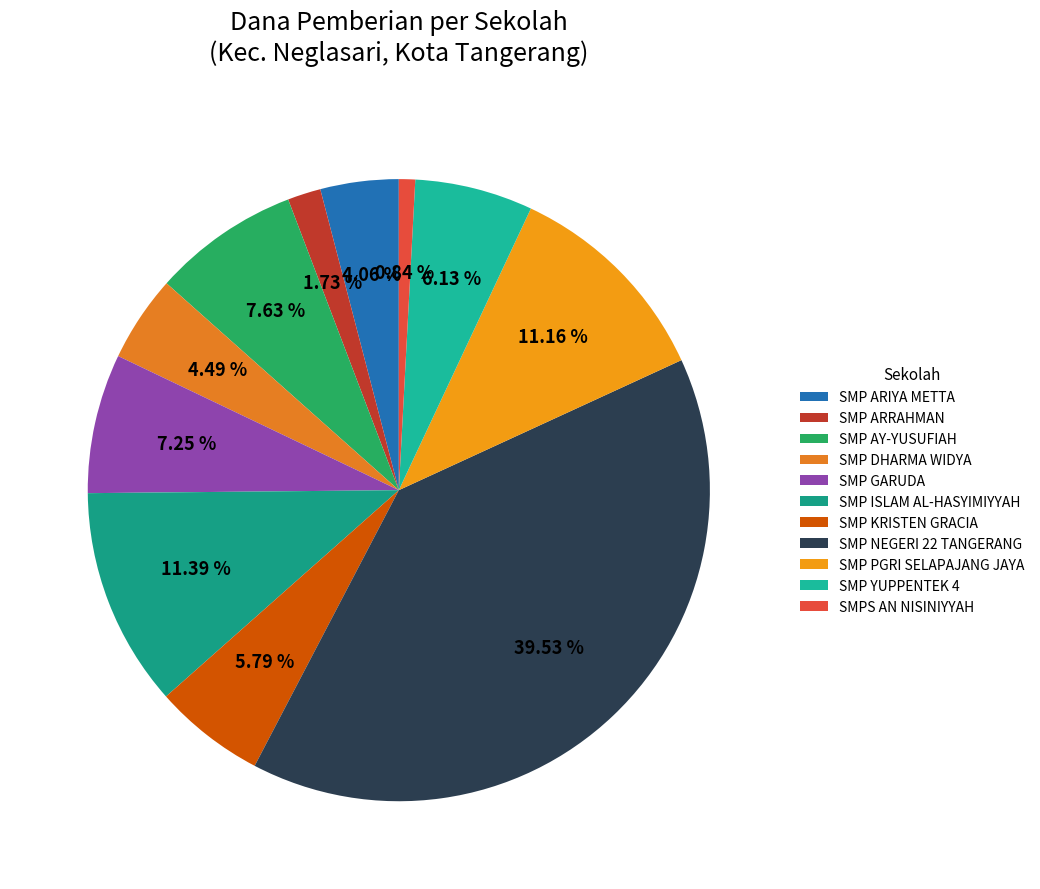

To the nearest percent, what is the combined percentage of SMP GARUDA and SMP ISLAM AL-HASYIMIYYAH?

19%